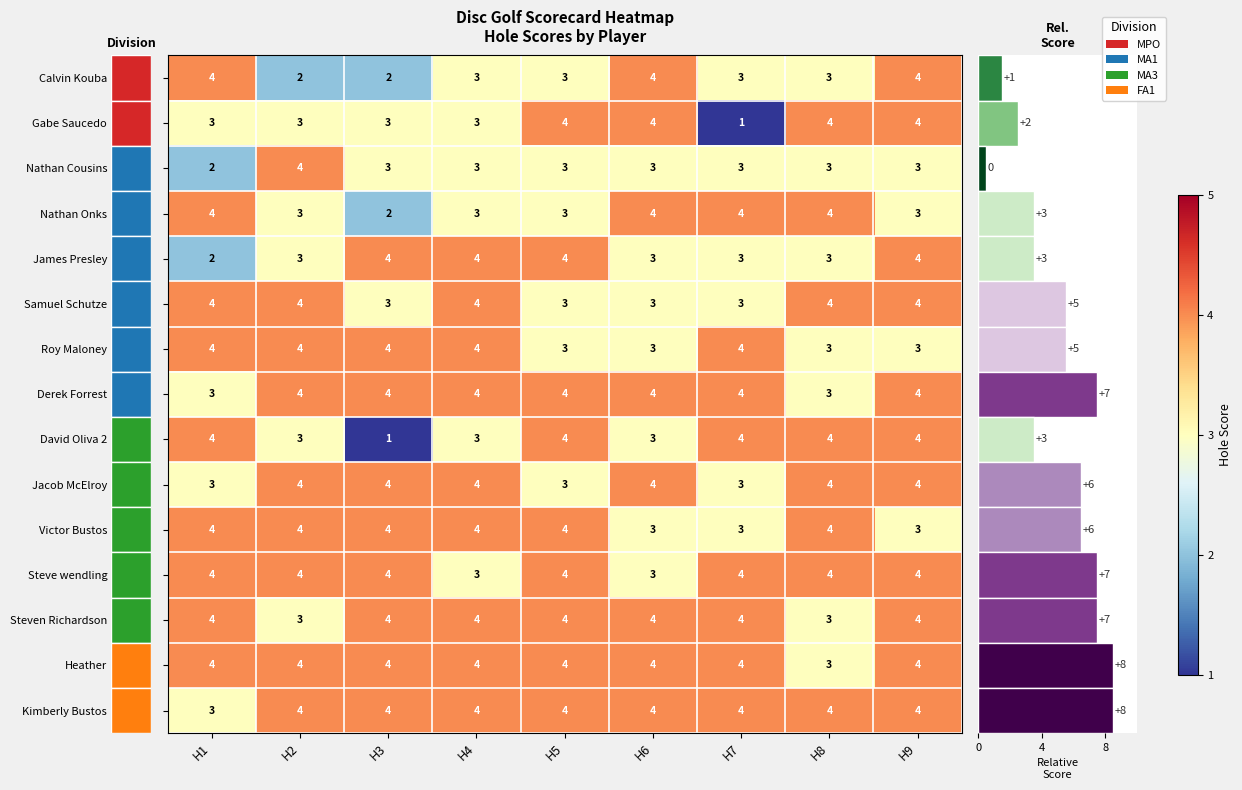

Read the Derek Forrest value at H3.

4